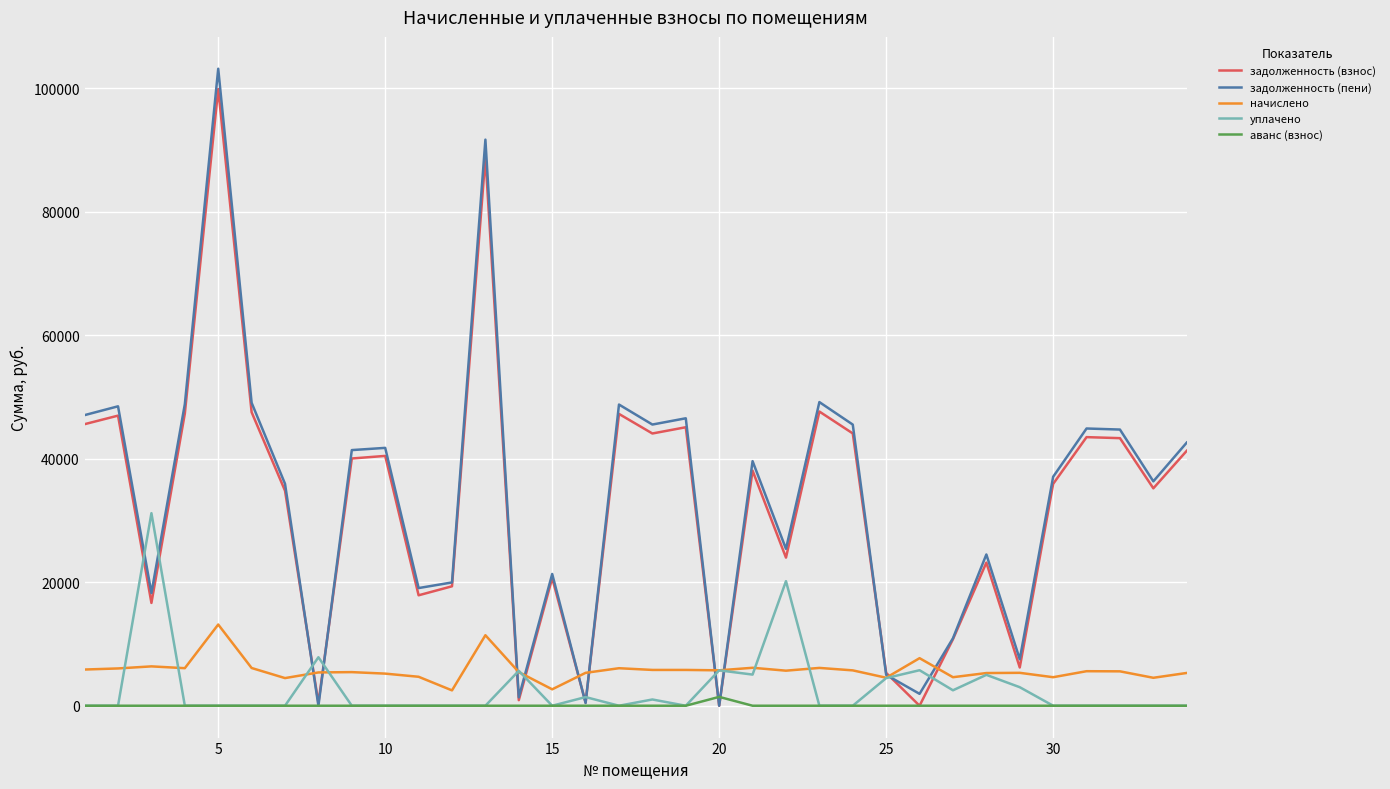

Count the number of data series in this chart.

5